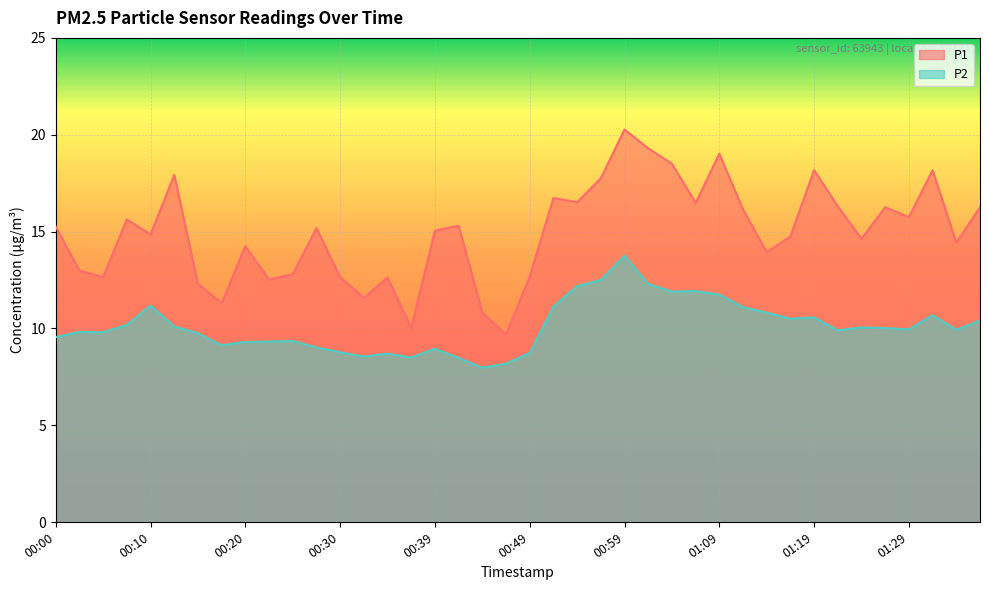

What is the label of the 2nd point from the right?

01:34